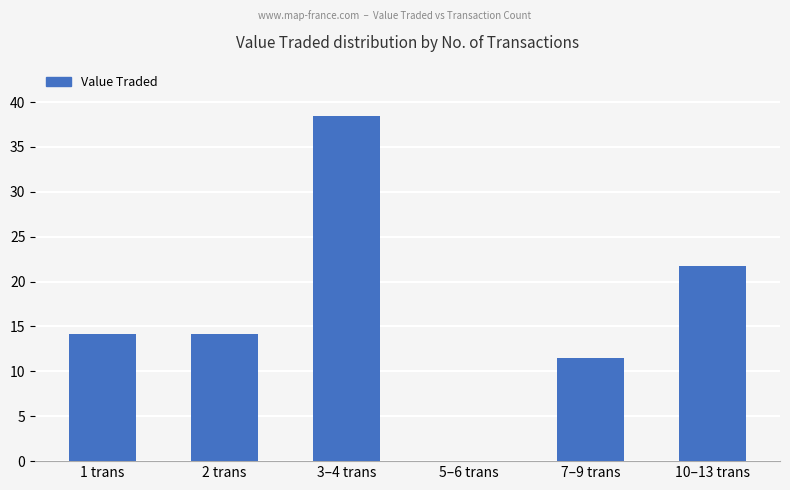

How many distinct data groups are displayed?

1